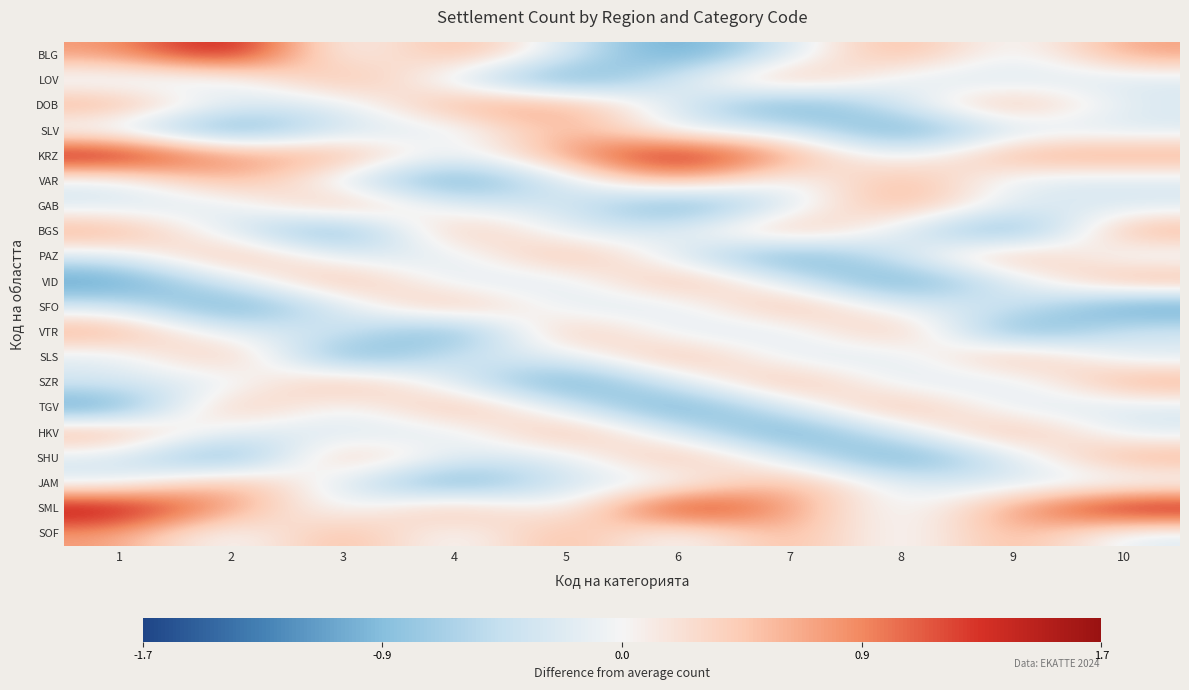

Which has a higher value, 3 or 2?

2